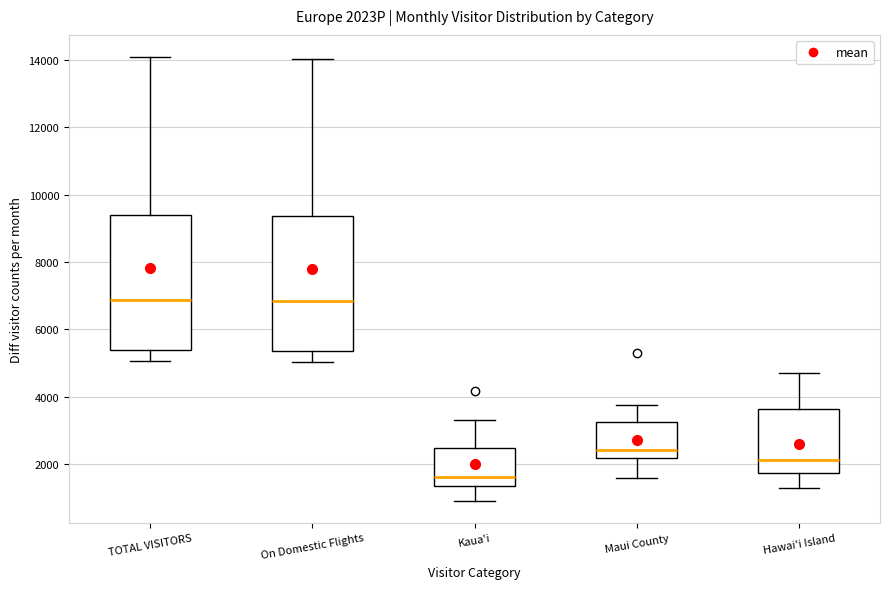

Reading left to right, read every box against the y-axis: the position of its median line, the range the box covers, and the ends of its whiskers. The values are not printed on the chart, so give them approximately, as read against the axis.

TOTAL VISITORS: median 6800, box 5400 to 9400, whiskers 5000 to 14000
On Domestic Flights: median 6800, box 5400 to 9400, whiskers 5000 to 14000
Kaua'i: median 1600, box 1400 to 2400, whiskers 1000 to 3400
Maui County: median 2400, box 2200 to 3200, whiskers 1600 to 3800
Hawai'i Island: median 2200, box 1800 to 3600, whiskers 1200 to 4800